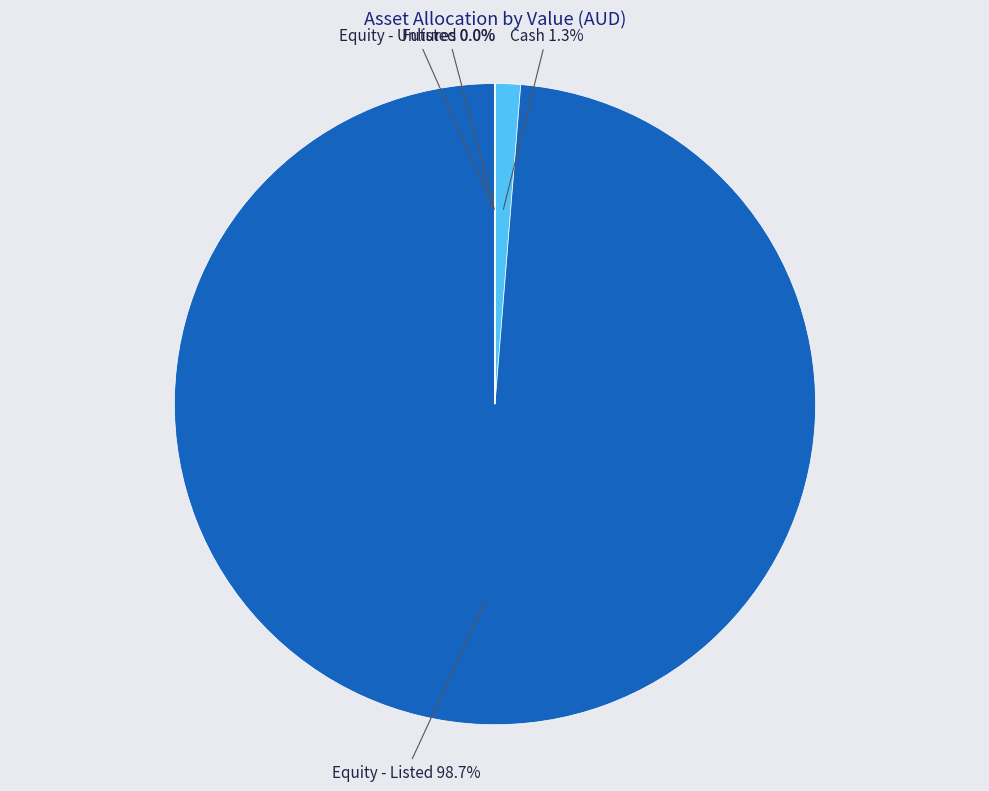

Does any single category account for the majority?

Yes